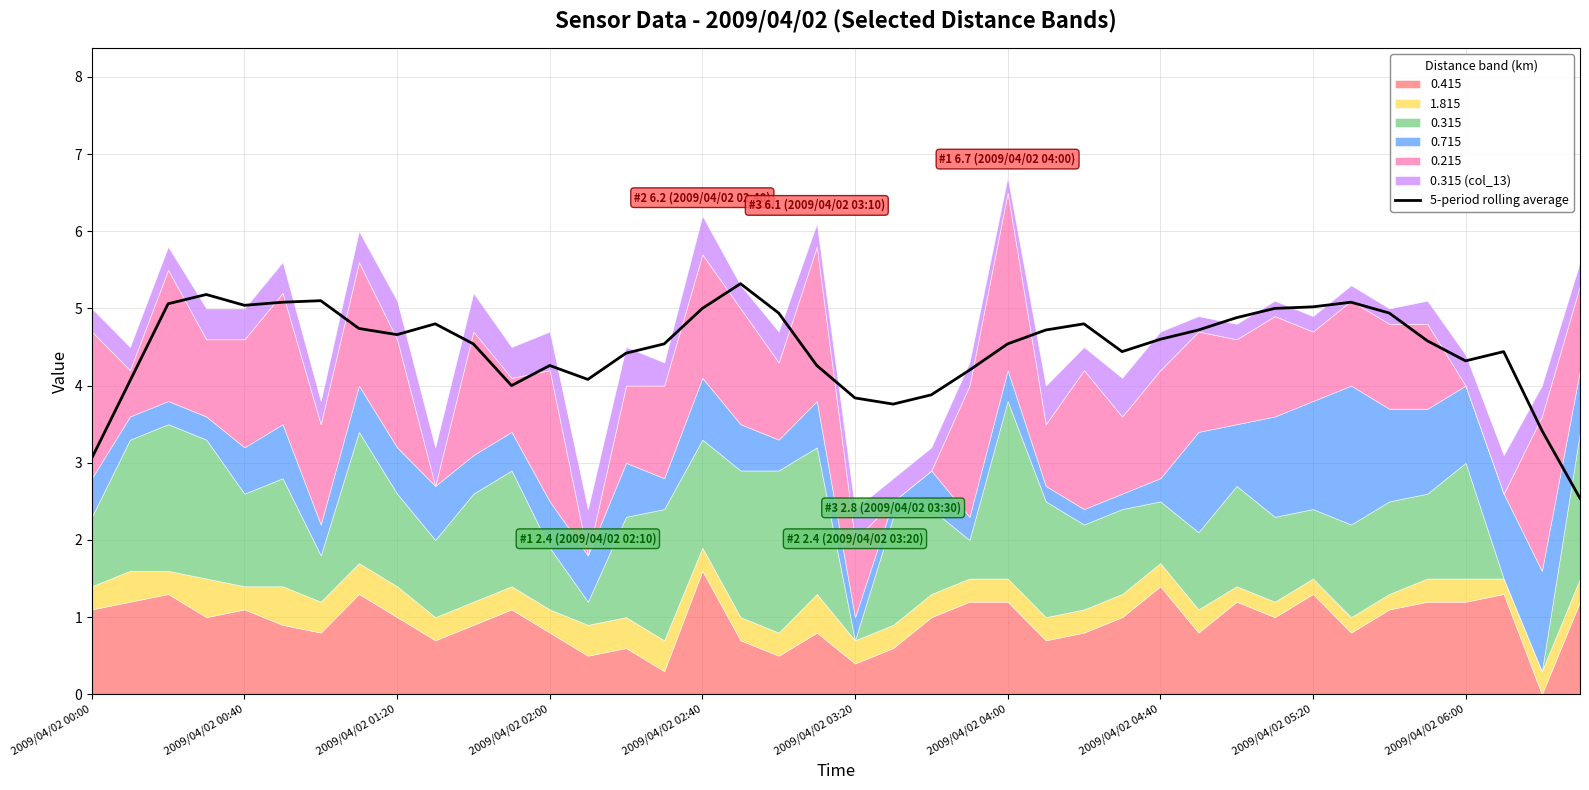

What is the minimum value for 5-period rolling average?

2.5